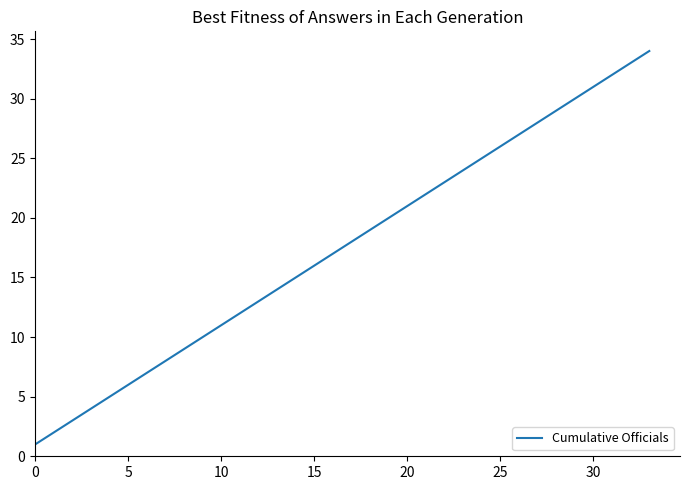

What is the difference between the maximum and minimum values?

33